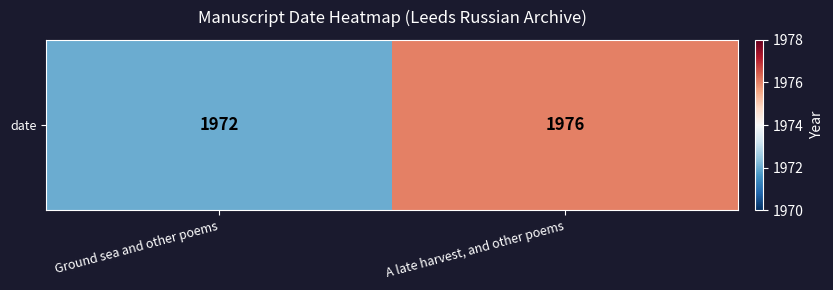

What is the ratio of the value at A late harvest, and other poems to the value at Ground sea and other poems?

1.0